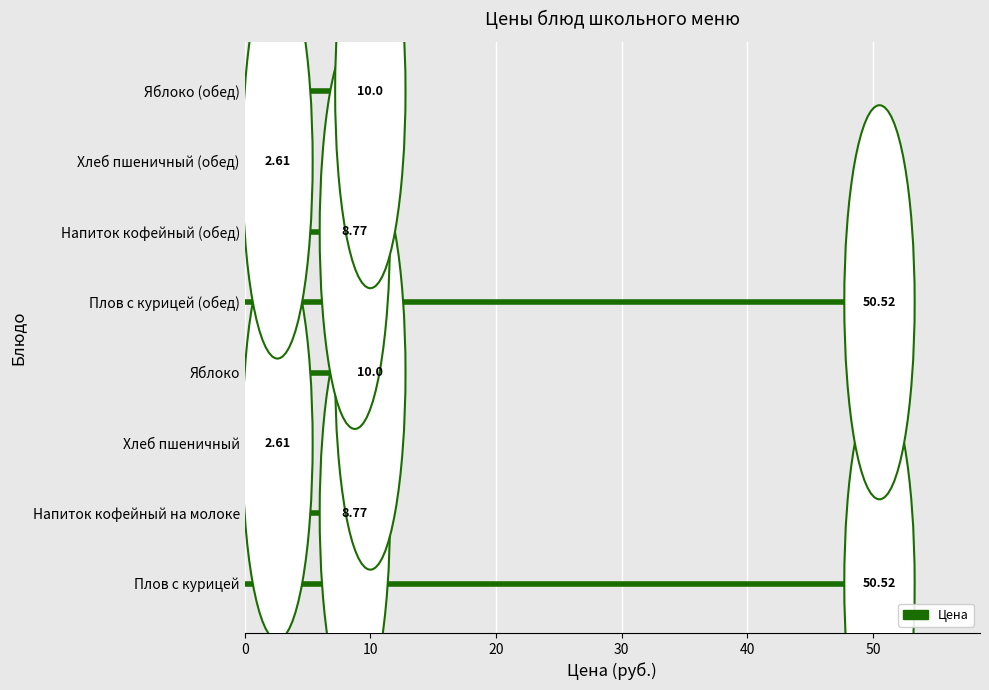

Does the chart contain stacked bars?

No